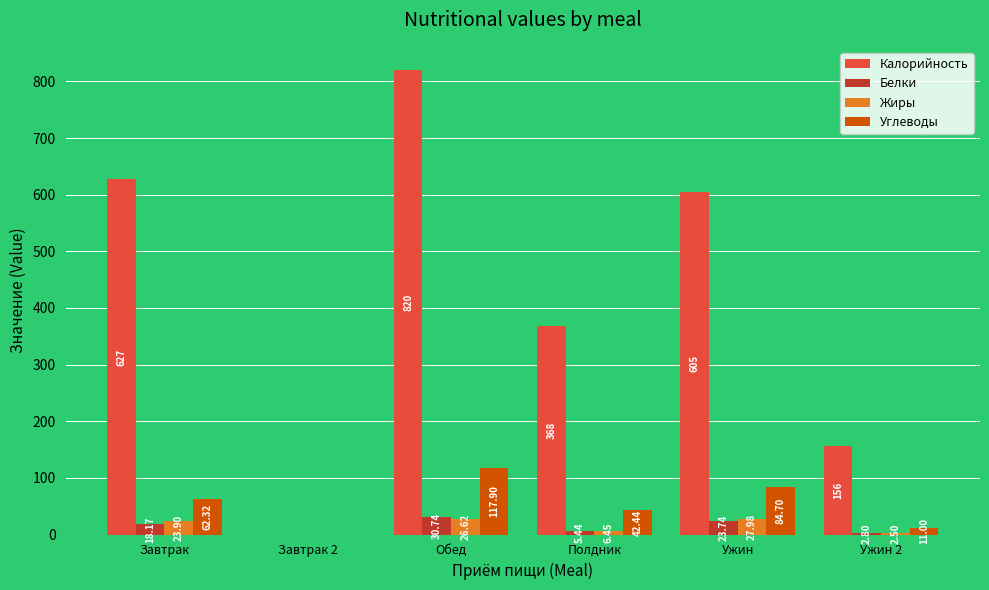

What is the average value of the Углеводы series?

53.1